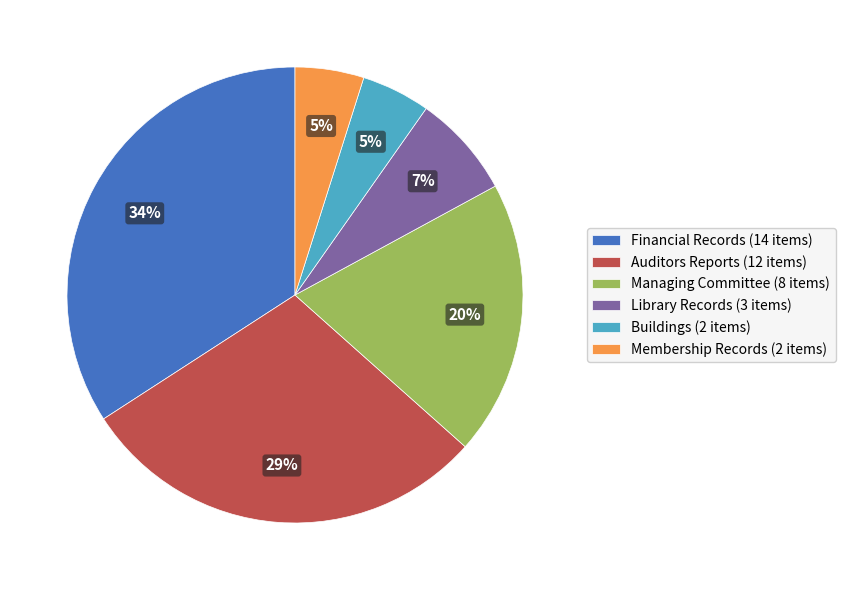

To the nearest percent, what portion does Managing Committee represent?

20%